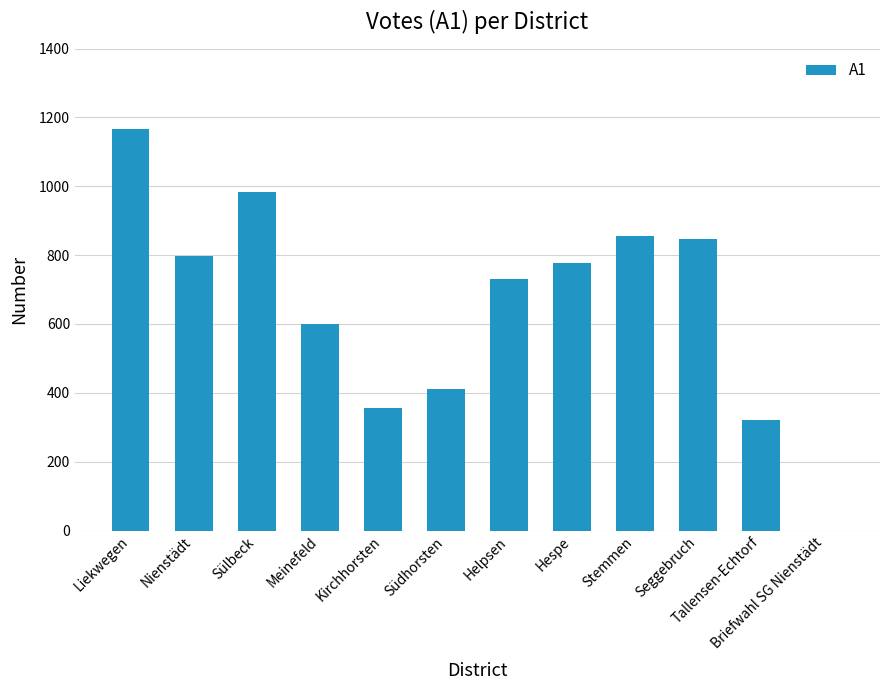

Does the chart contain stacked bars?

No